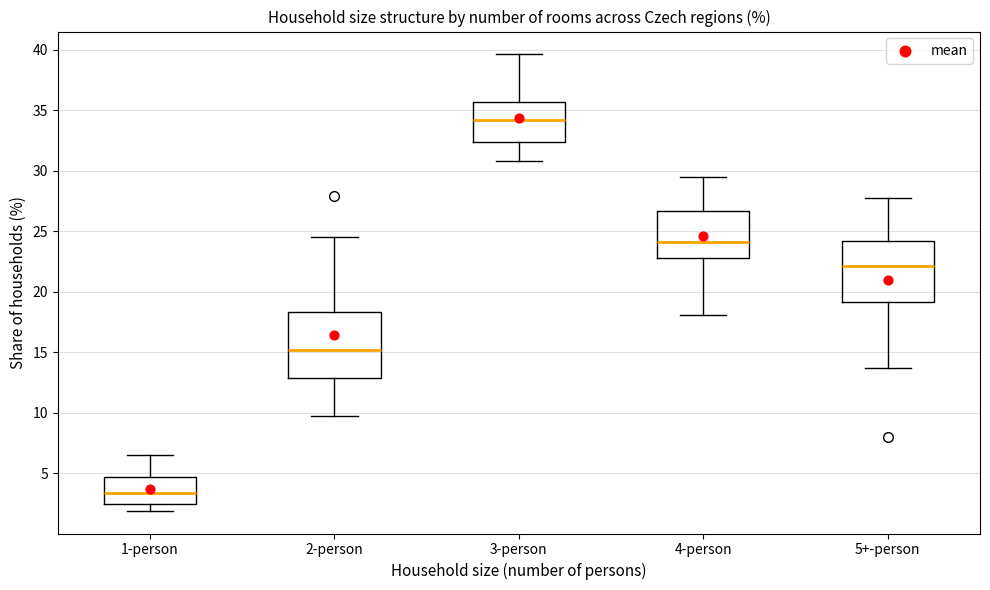

Reading left to right, read every box against the y-axis: the position of its median line, the range the box covers, and the ends of its whiskers. The values are not printed on the chart, so give them approximately, as read against the axis.

1-person: median 3.5, box 2.5 to 4.5, whiskers 2.0 to 6.5
2-person: median 15.0, box 13.0 to 18.5, whiskers 9.5 to 24.5
3-person: median 34.0, box 32.5 to 35.5, whiskers 31.0 to 39.5
4-person: median 24.0, box 23.0 to 26.5, whiskers 18.0 to 29.5
5+-person: median 22.0, box 19.0 to 24.0, whiskers 13.5 to 27.5